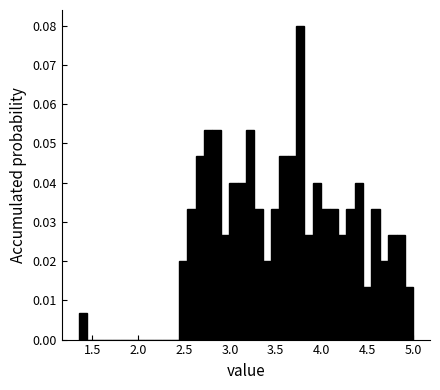

Read against the x-axis, roughly where is the centre of the tallest bar?

3.75